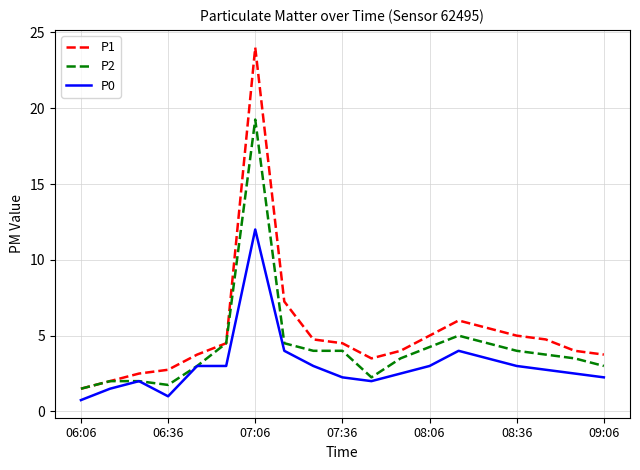

What is the smallest value displayed?

0.8